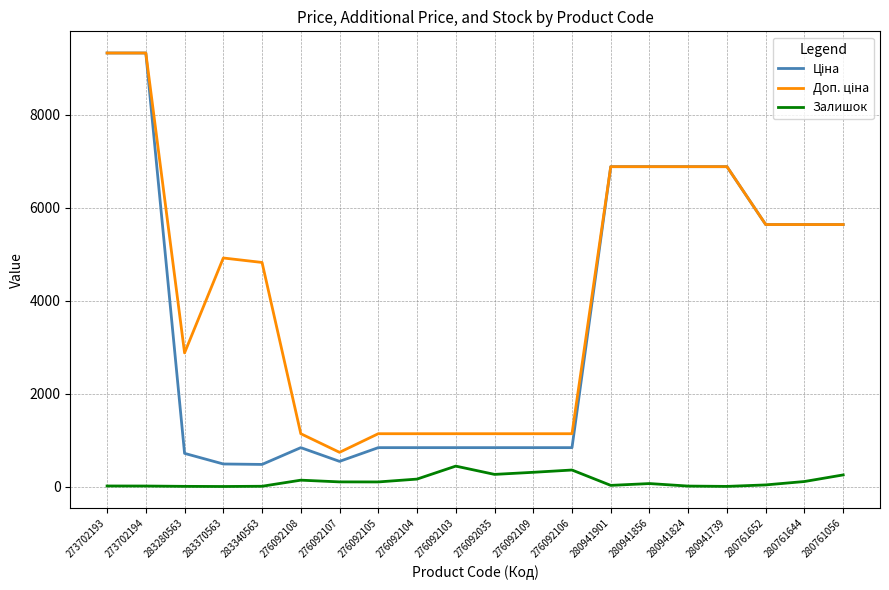

The Залишок series shows 8.0 at 283370563. True or false?

True